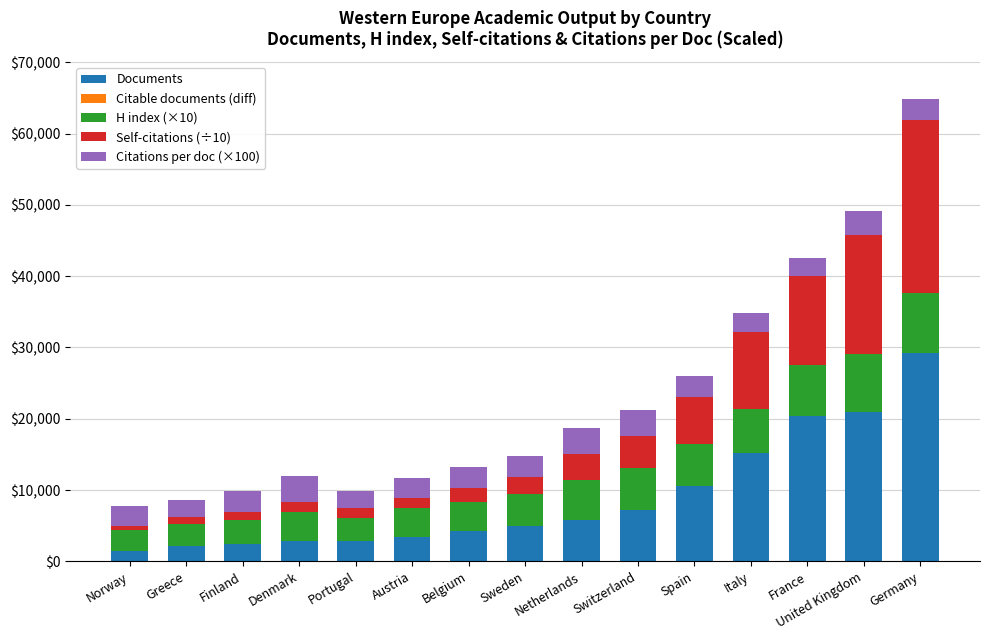

True or false: Documents has a value of 4207.1 at Italy.

False